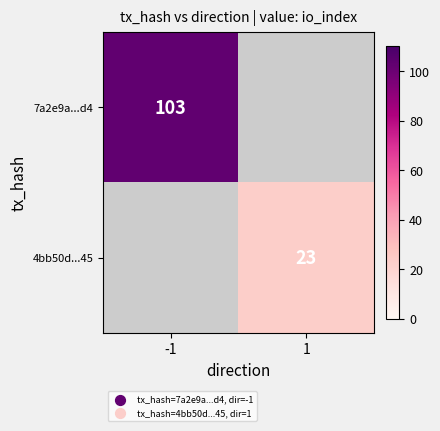

The 7a2e9a...d4 series shows 103 at -1. True or false?

True